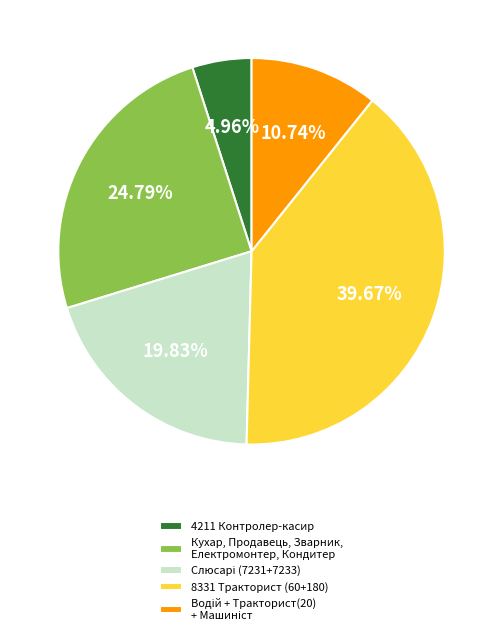

Does any single category account for the majority?

No